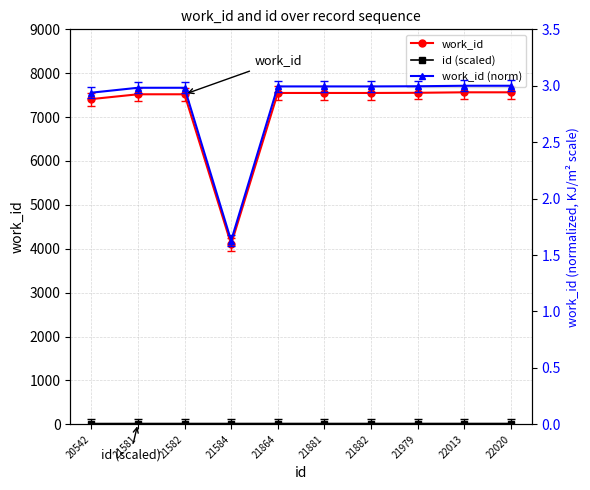

What is the average value of the id (scaled) series?

17.4